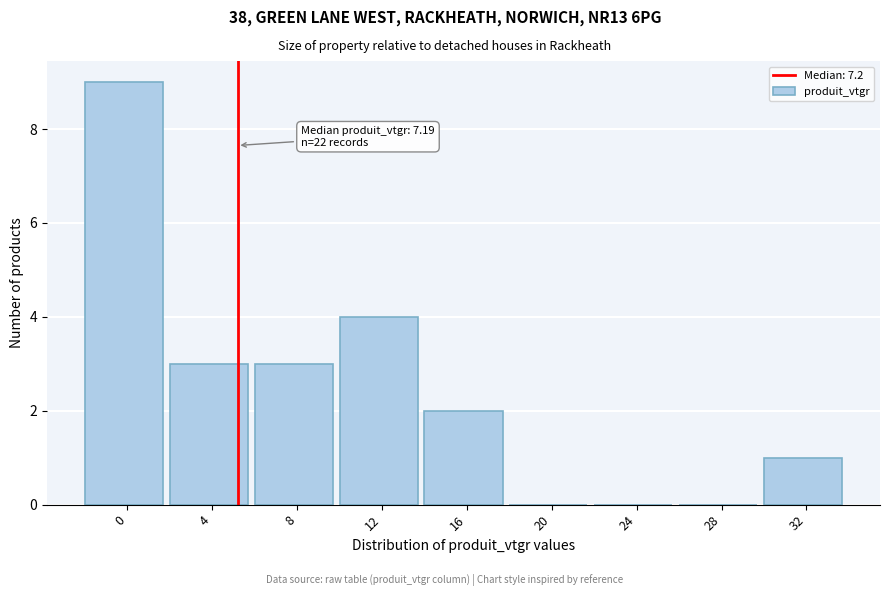

Reading left to right, list all the values displayed in this chart.

0=9	4=3	8=3	12=4	16=2	20=0	24=0	28=0	32=1